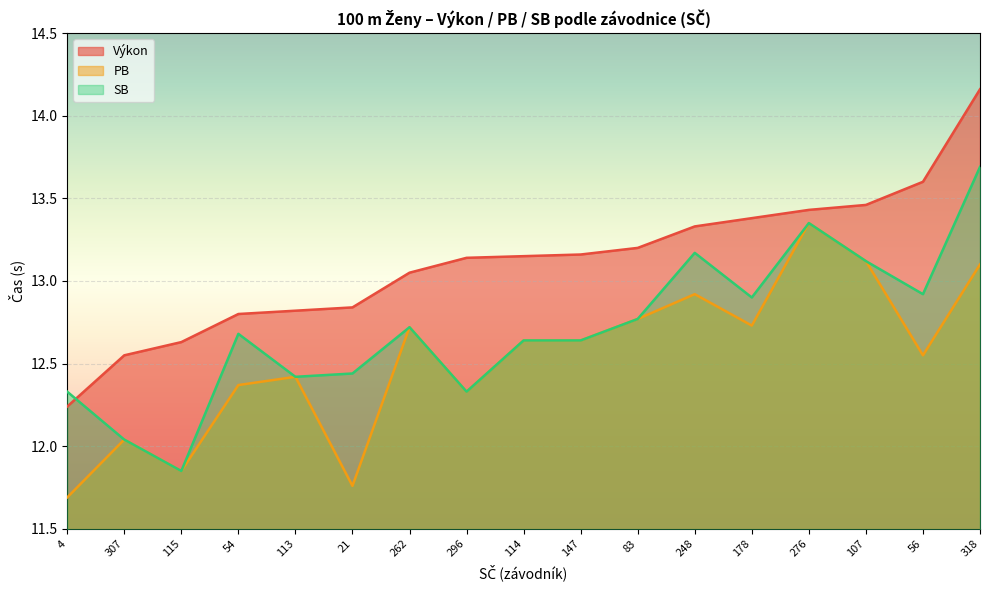

True or false: PB and Výkon intersect in this chart.

False